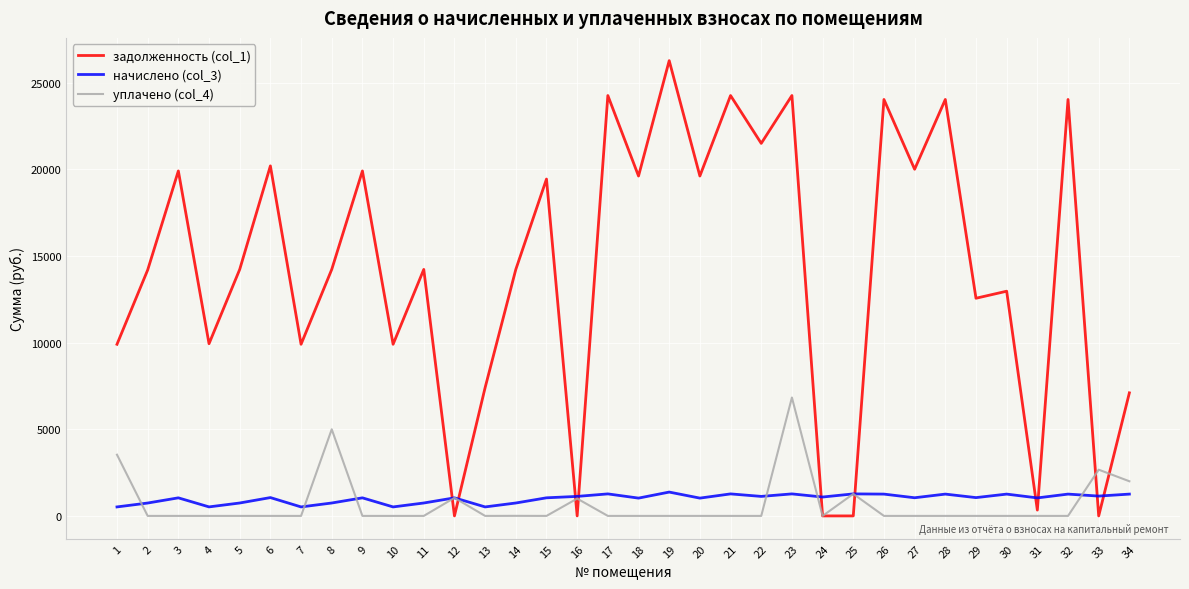

Which series has the largest range (max minus min)?

задолженность (col_1)